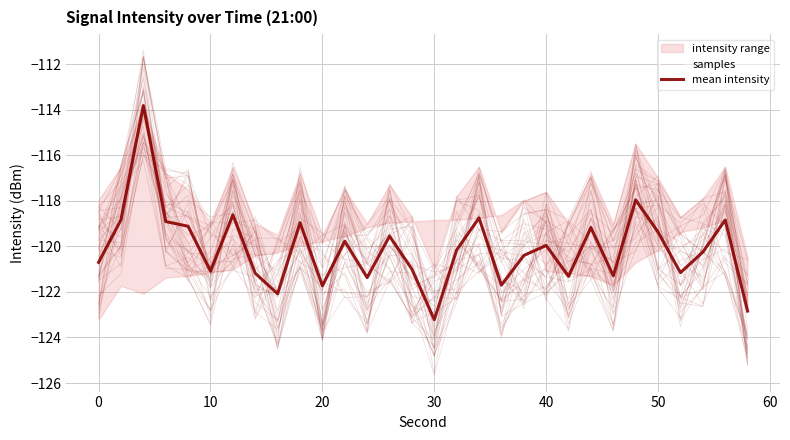

Reading left to right, list all the values displayed in this chart.

samples: -121.3	-116.6	-112.7	-118.4	-120.8	-122.8	-120.8	-119.4	-121.6	-117.9	-124.1	-117.4	-119.7	-121.0	-122.6	-124.8	-121.1	-118.6	-122.0	-121.4	-119.4	-123.1	-120.2	-122.0	-118.2	-117.9	-122.7	-120.2	-118.4	-125.1
mean intensity: -120.7	-118.8	-113.8	-118.9	-119.1	-121.1	-118.6	-121.2	-122.1	-119.0	-121.7	-119.8	-121.4	-119.6	-121.0	-123.2	-120.2	-118.8	-121.7	-120.4	-120.0	-121.3	-119.2	-121.3	-118.0	-119.4	-121.2	-120.3	-118.8	-122.8